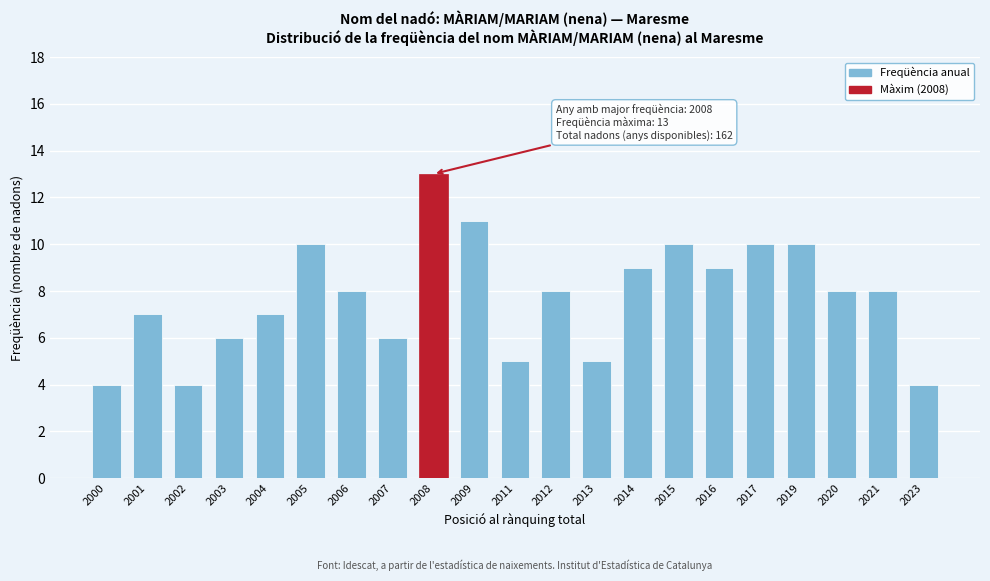

Reading left to right, what are all the values shown in this chart?

4	7	4	6	7	10	8	6	13	11	5	8	5	9	10	9	10	10	8	8	4